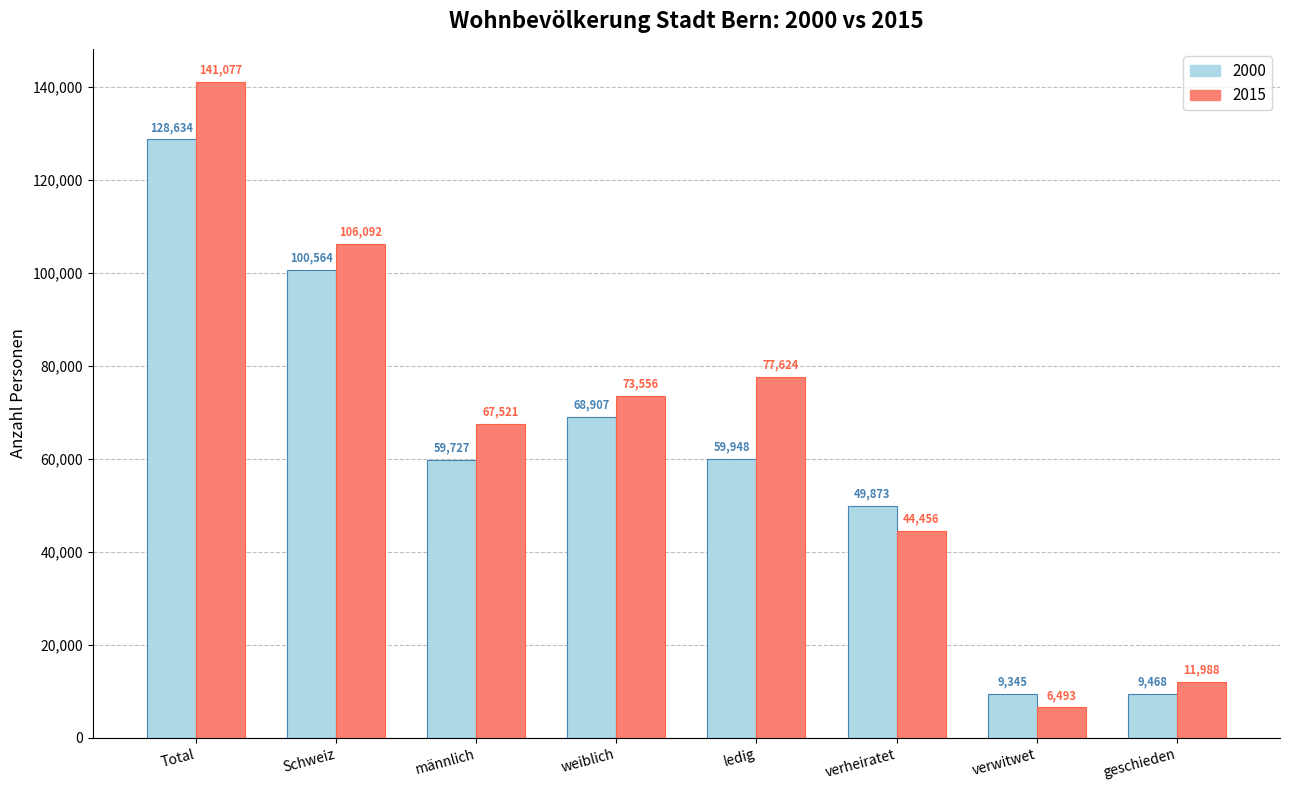

At which category does the chart reach its peak across all series?

Total